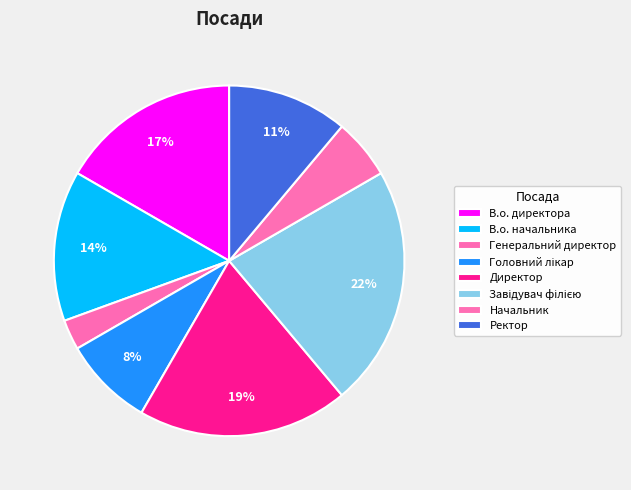

To the nearest percent, what is the combined percentage of В.о. директора and Ректор?

28%